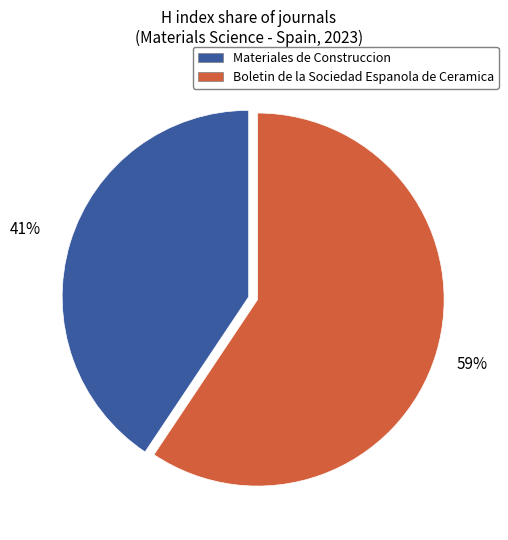

What is the ratio of the value at Materiales de Construccion to the value at Boletin de la Sociedad Espanola de Ceramica?

0.7